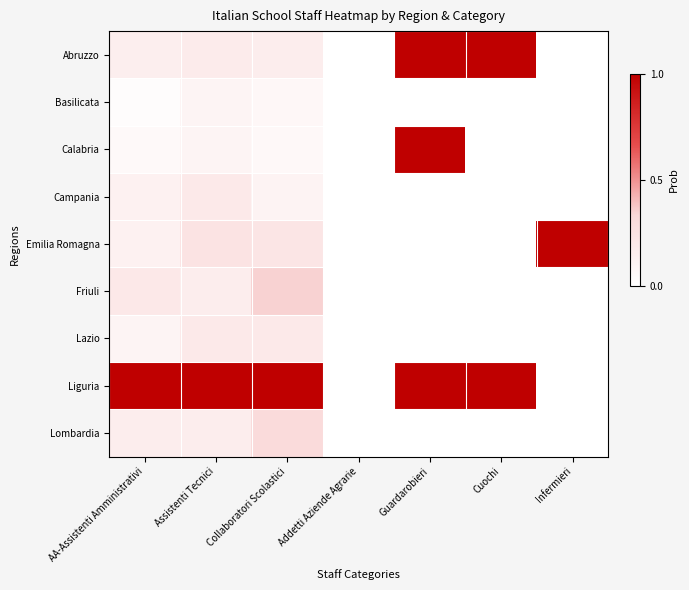

Between Infermieri and Cuochi, which is larger?

Cuochi